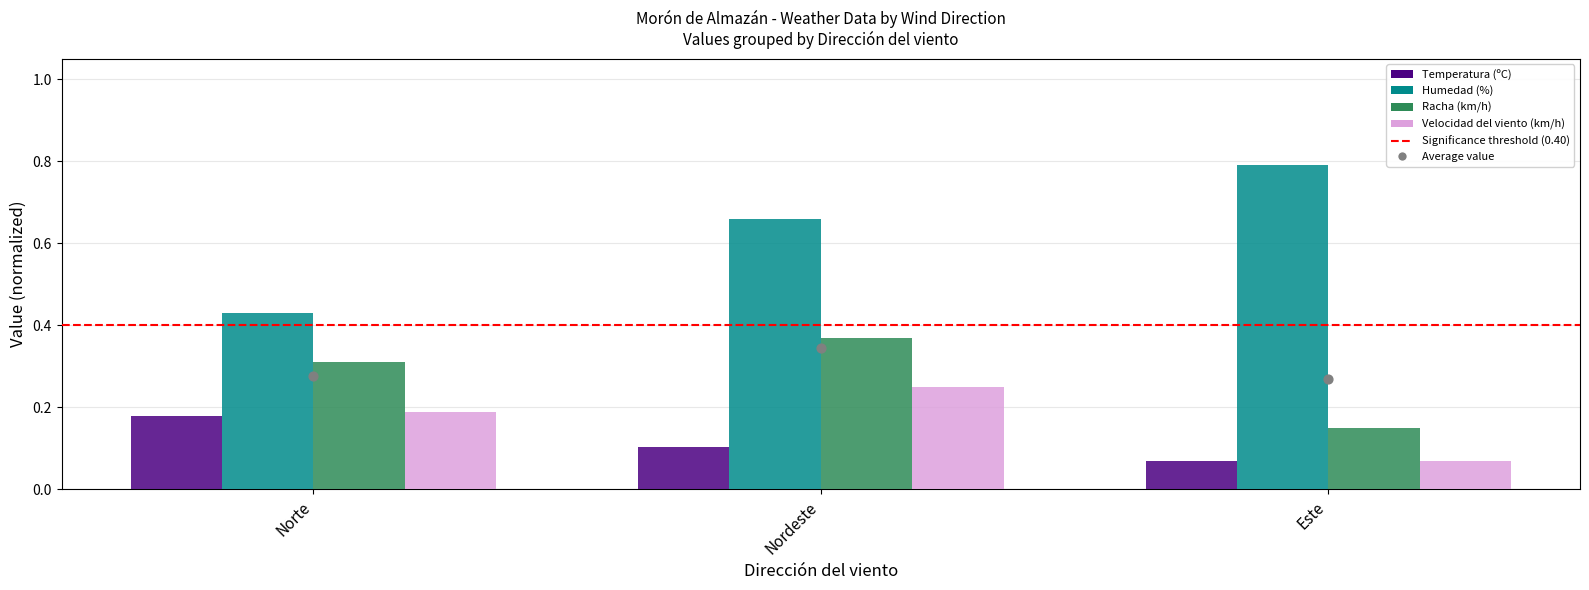

Which series has the largest Y range (max minus min)?

Humedad (%)